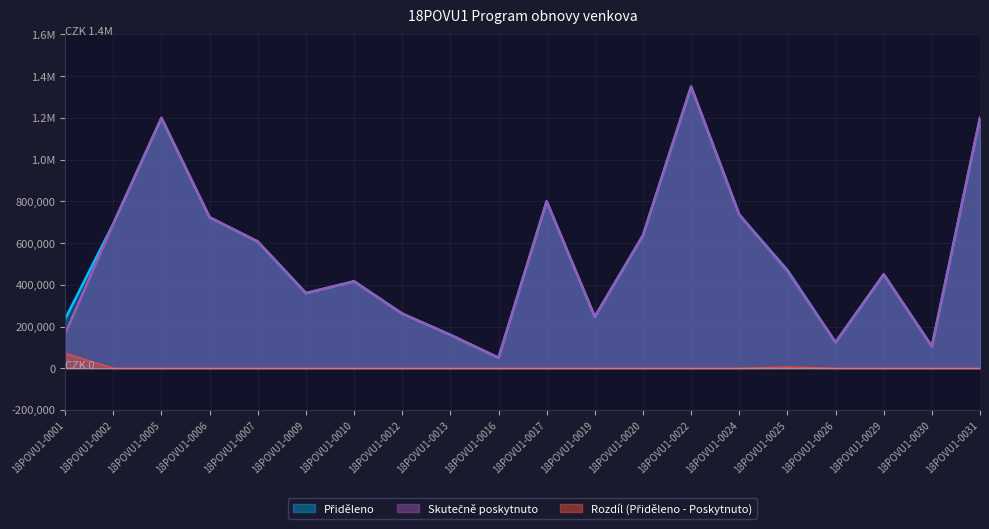

List the series in order of their peak value, highest first.

Přiděleno, Skutečně poskytnuto